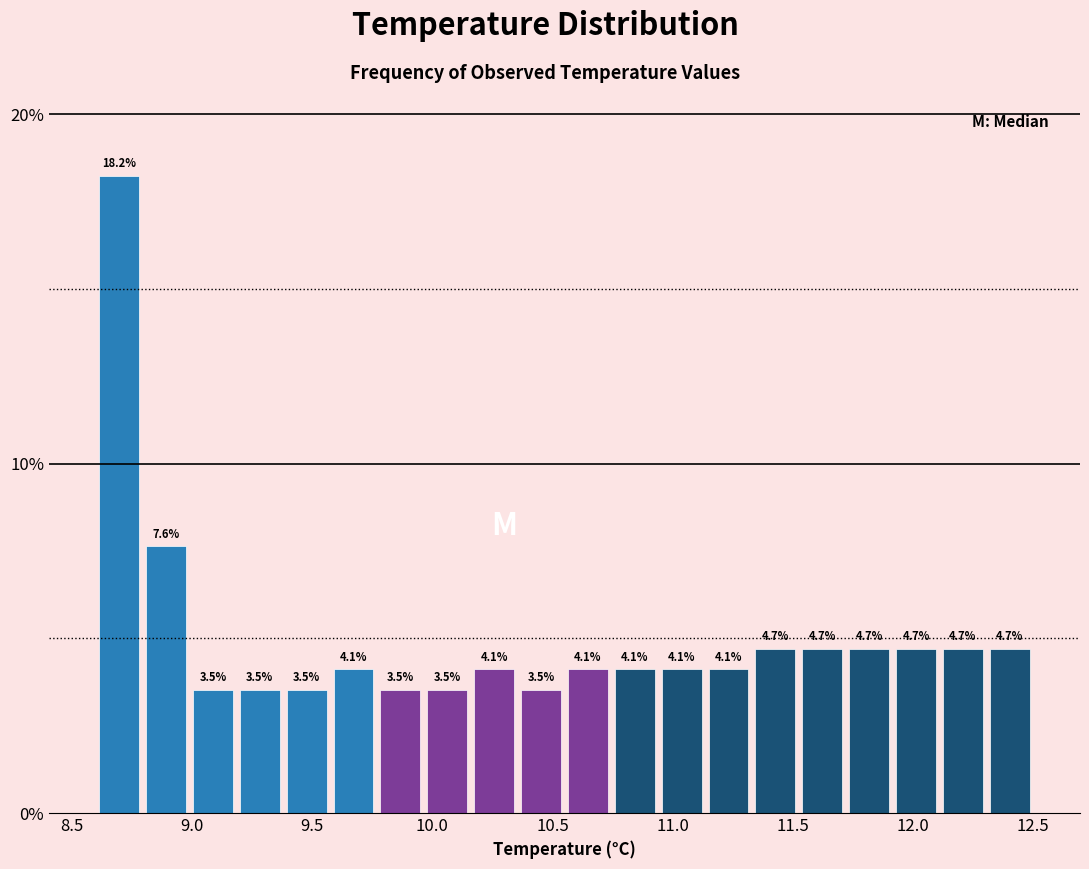

Around what value on the x-axis is the tallest bar? Give the approximate position of its centre, as read against the axis.

8.70